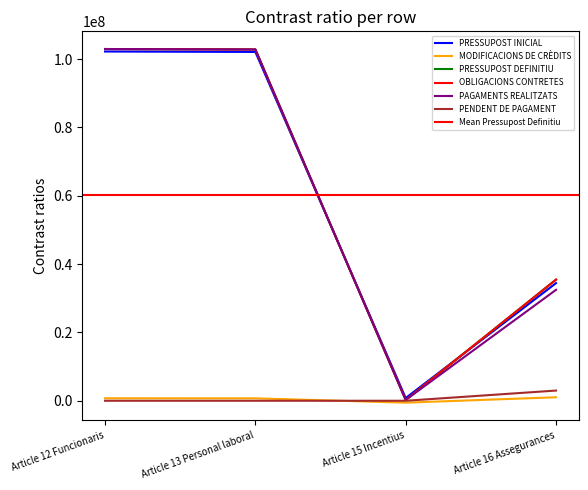

How many values in the PAGAMENTS REALITZATS series exceed 102833135?

2